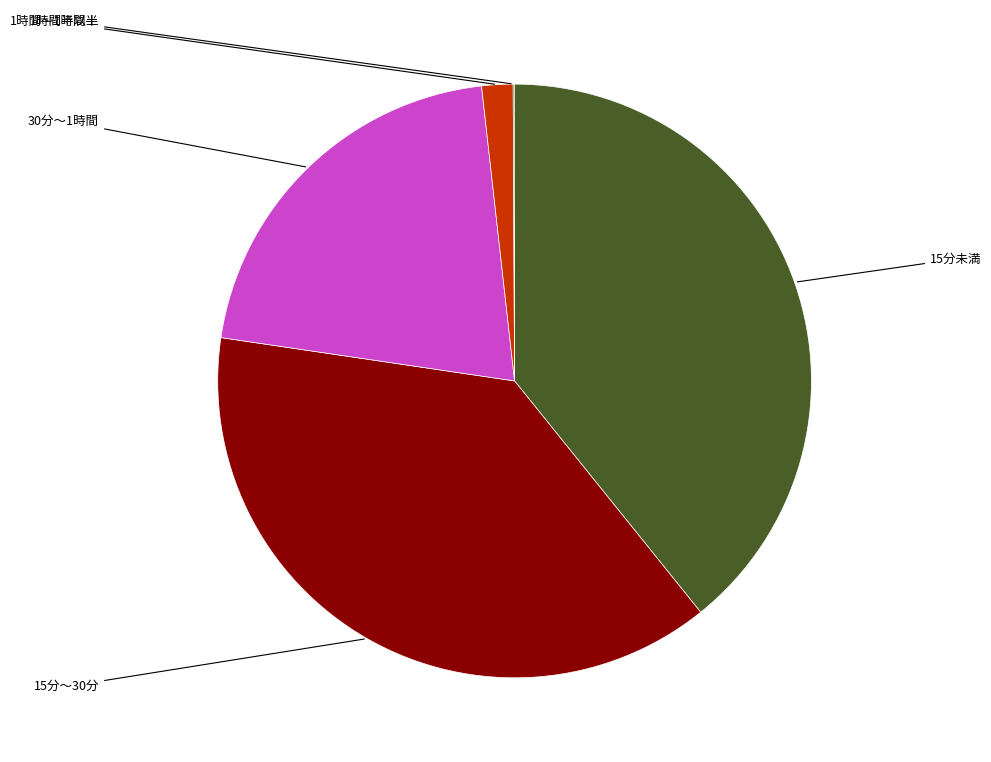

Count the number of slices in the pie.

5